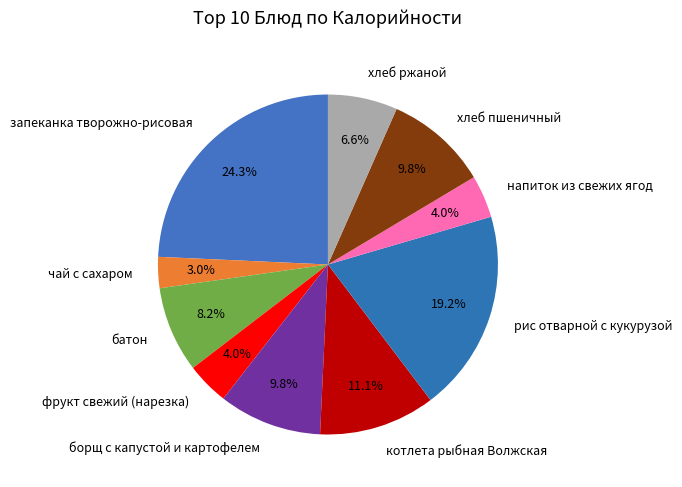

To the nearest percent, what is the difference between the хлеб пшеничный and фрукт свежий (нарезка) slice percentages?

6%